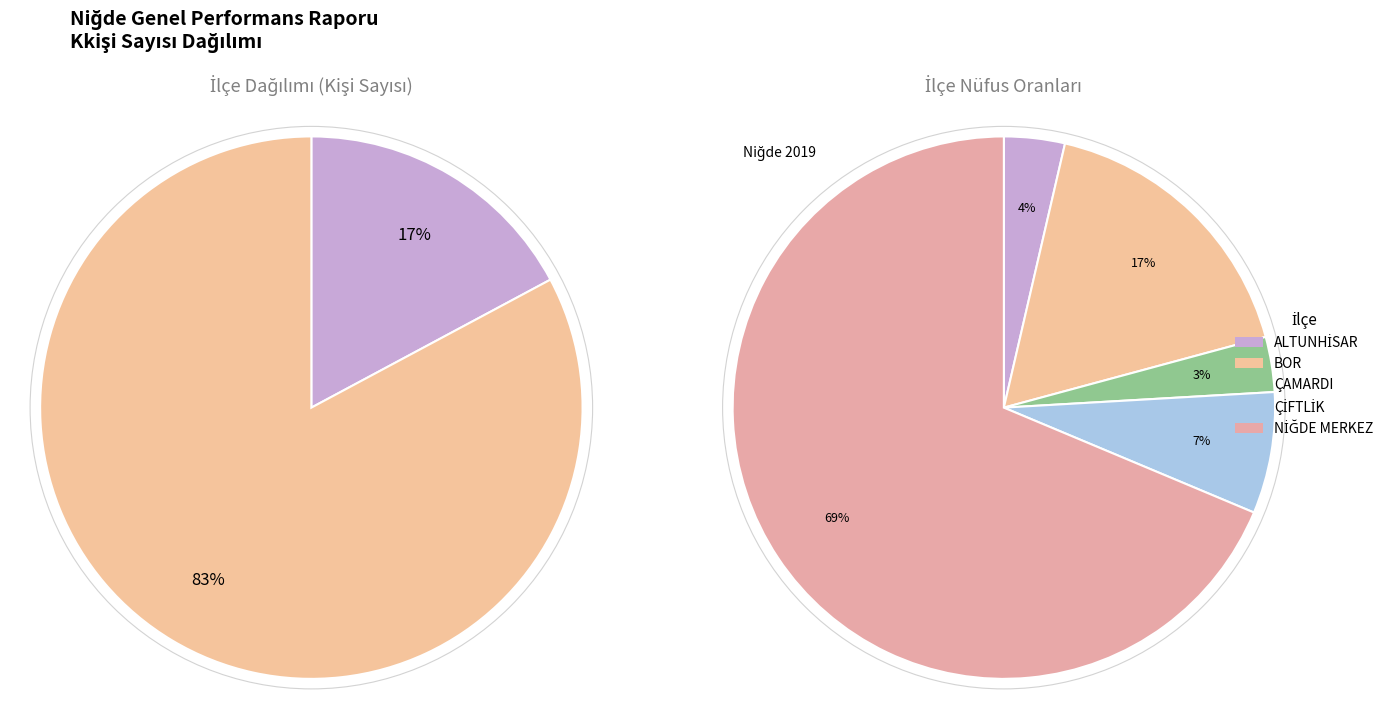

Rank the categories by value from lowest to highest.

ÇAMARDI, ALTUNHİSAR, ÇİFTLİK, BOR, NİĞDE MERKEZ